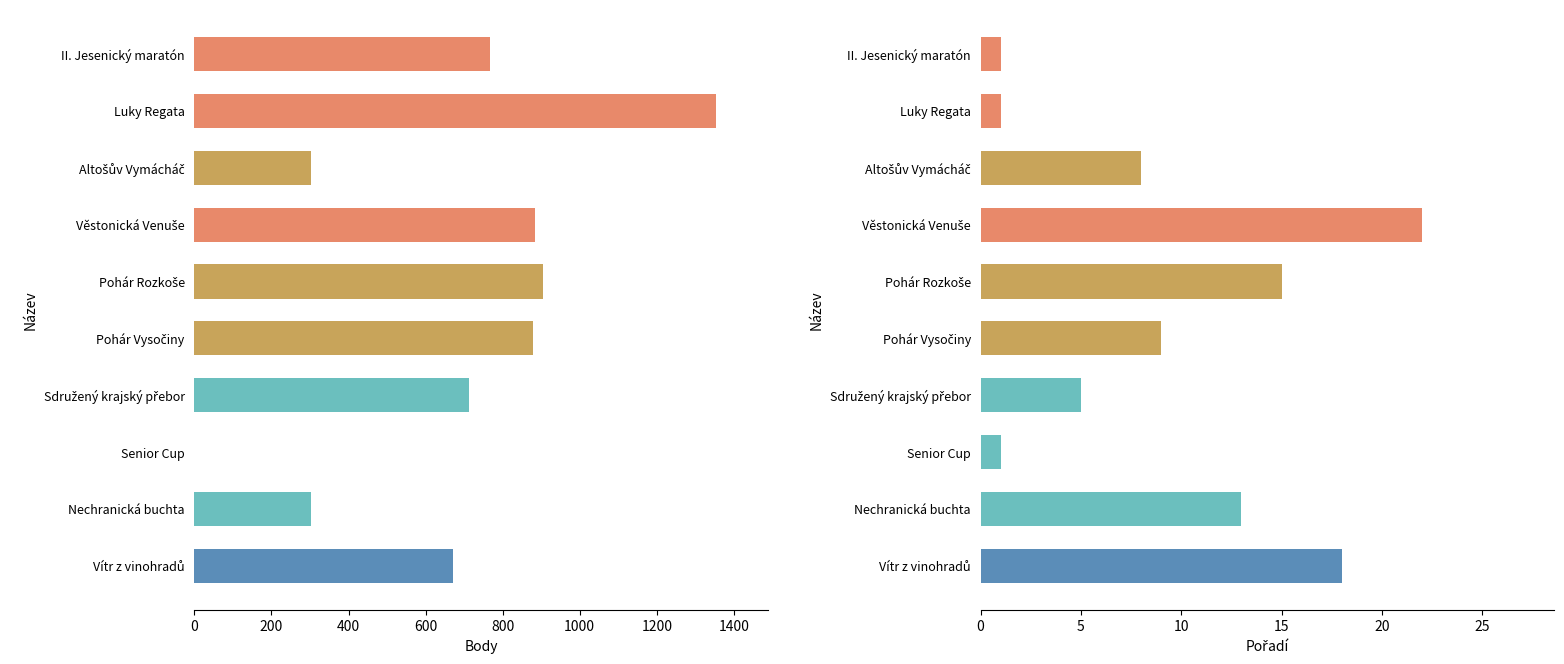

How many series are shown in this chart?

2